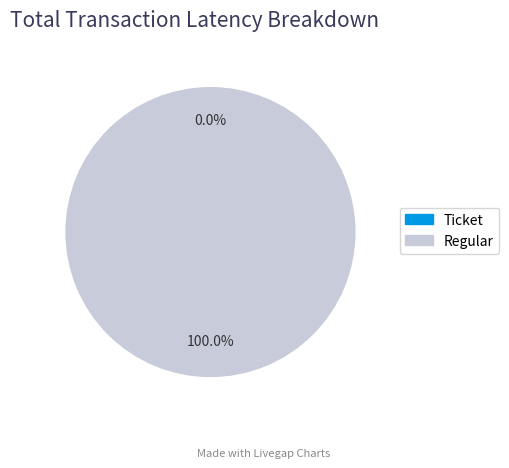

Rank the categories by value from lowest to highest.

Ticket (io_index=0), Regular (io_index=8)